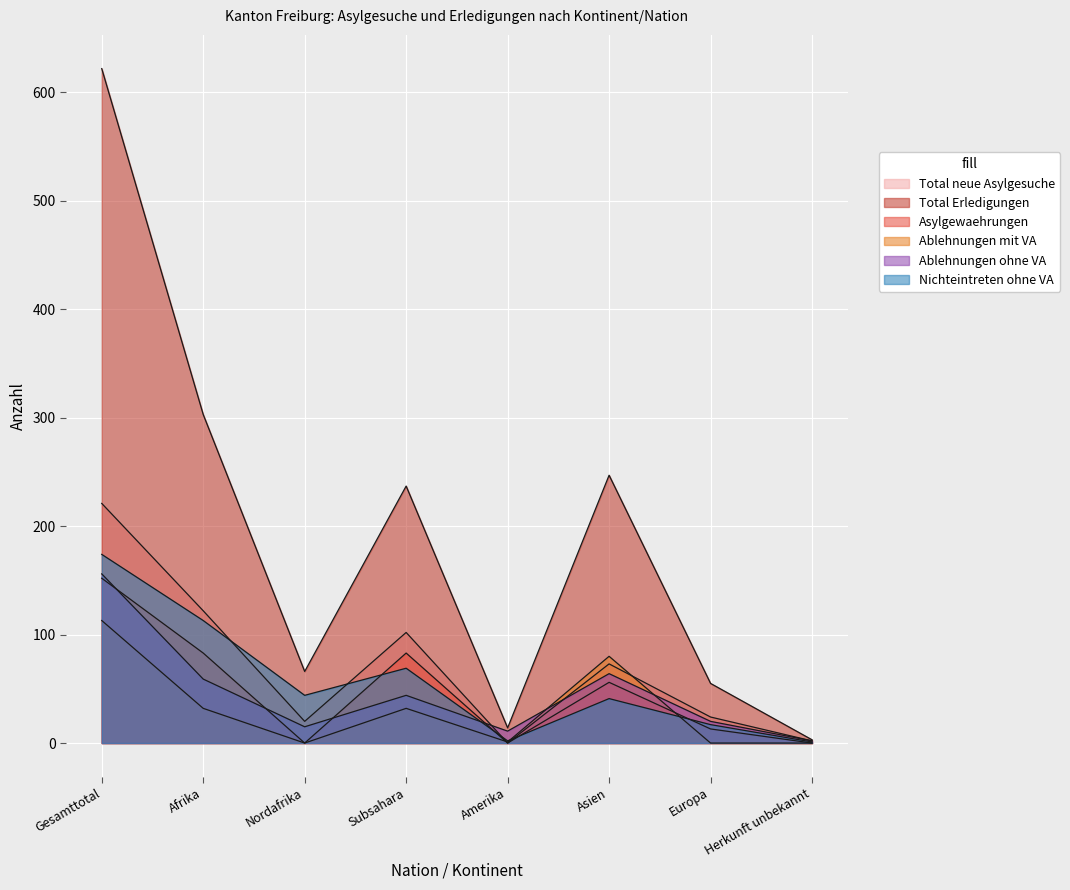

At which label does Ablehnungen ohne VA reach its minimum?

Herkunft unbekannt